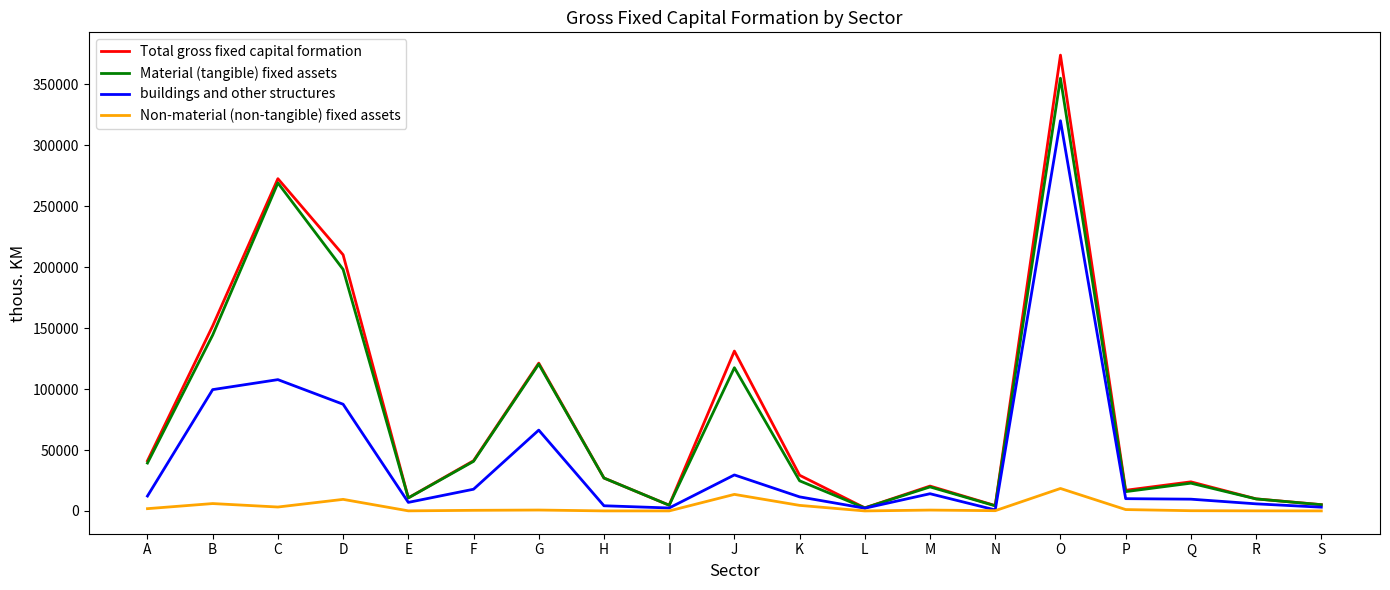

How many series are shown in this chart?

4